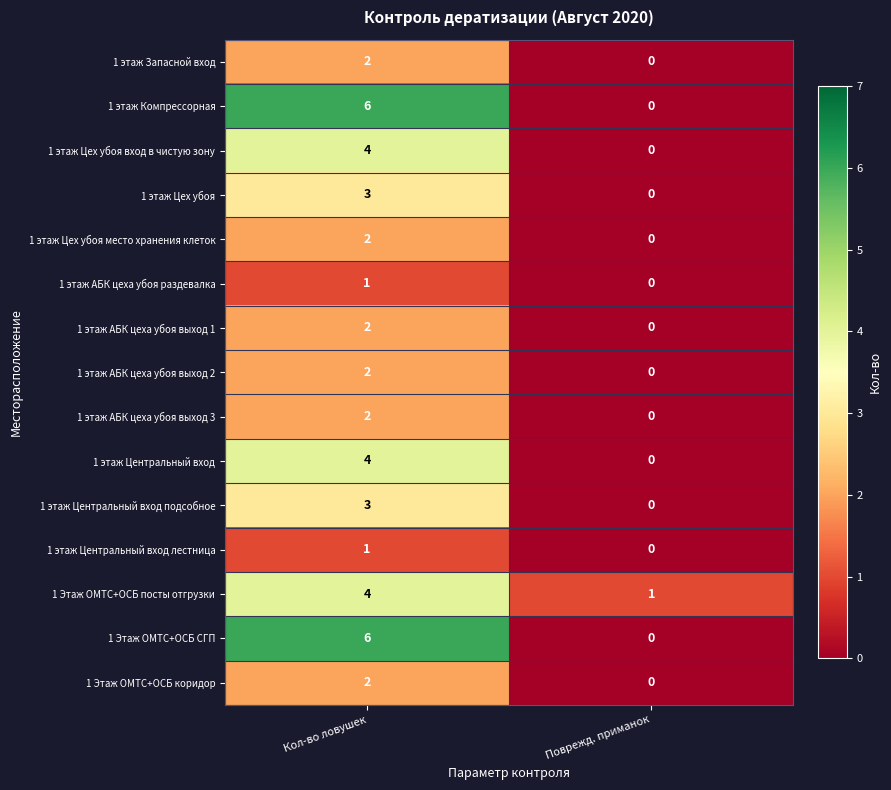

At which label does 1 этаж Цех убоя reach its minimum?

Поврежд. приманок